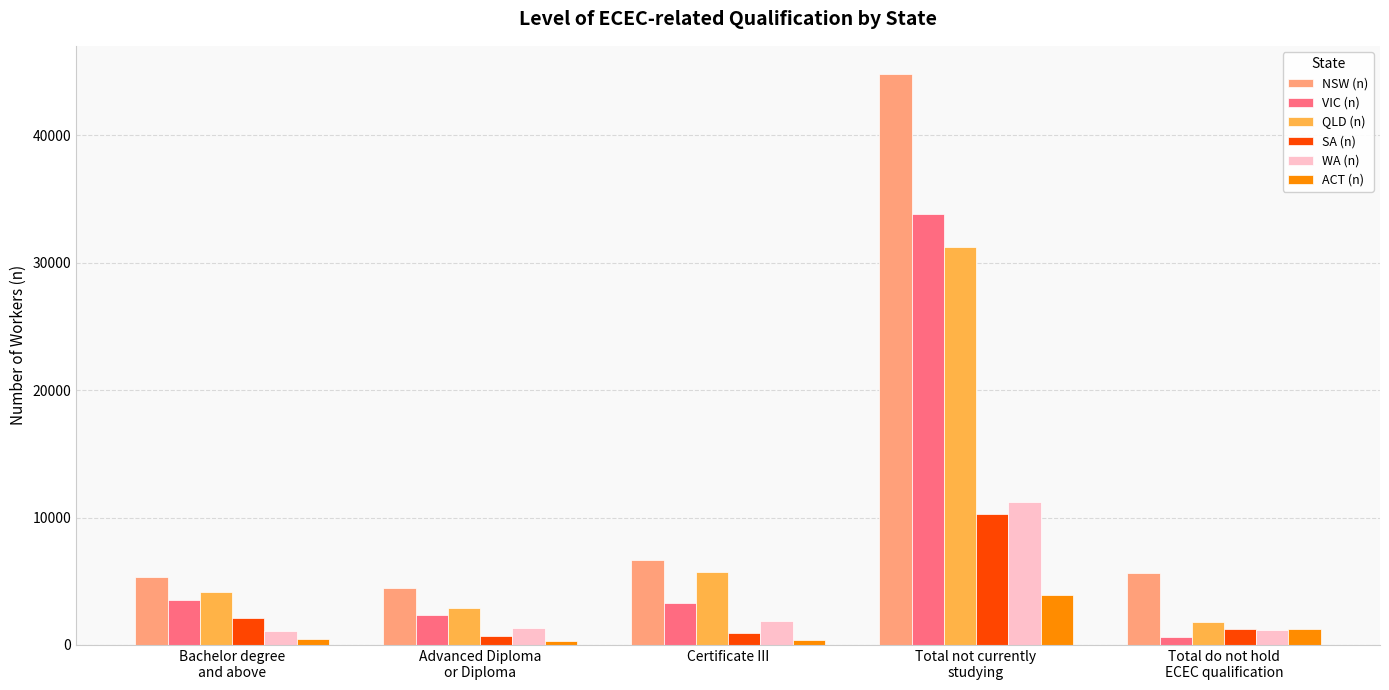

What is the maximum value for SA (n)?

10272